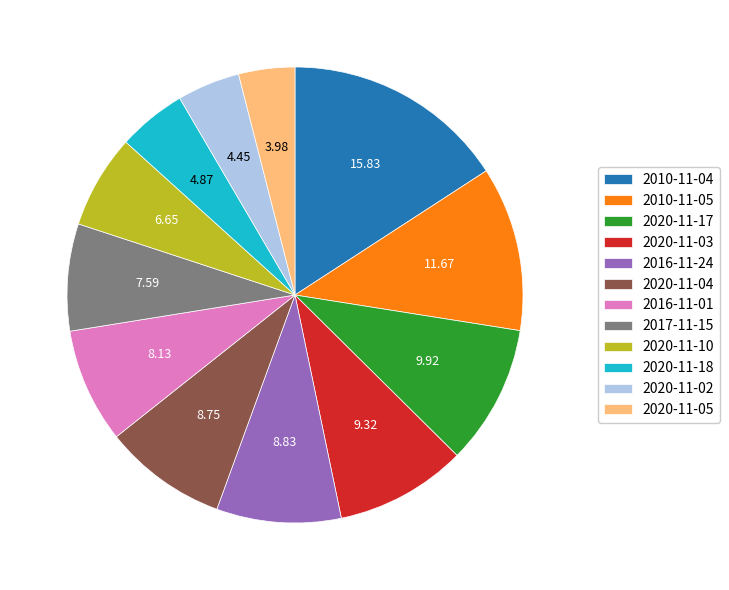

The 2016-11-24 slice represents 9% of the pie. True or false?

True